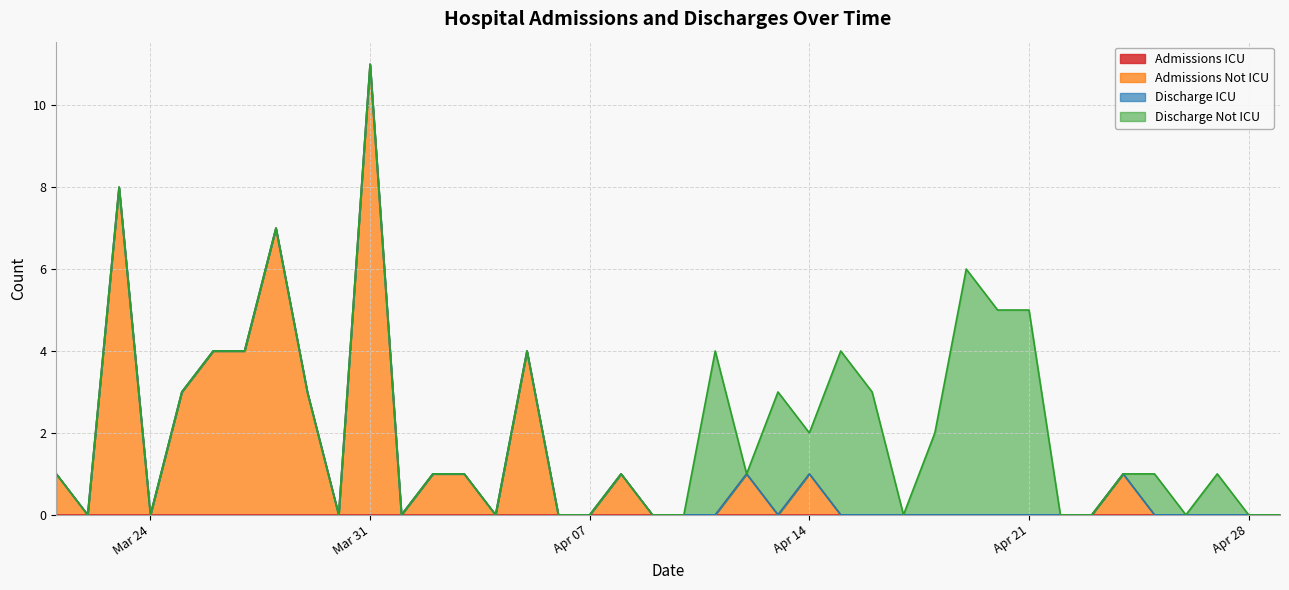

At which category does Admissions Not ICU reach its first local peak?

2020-03-23